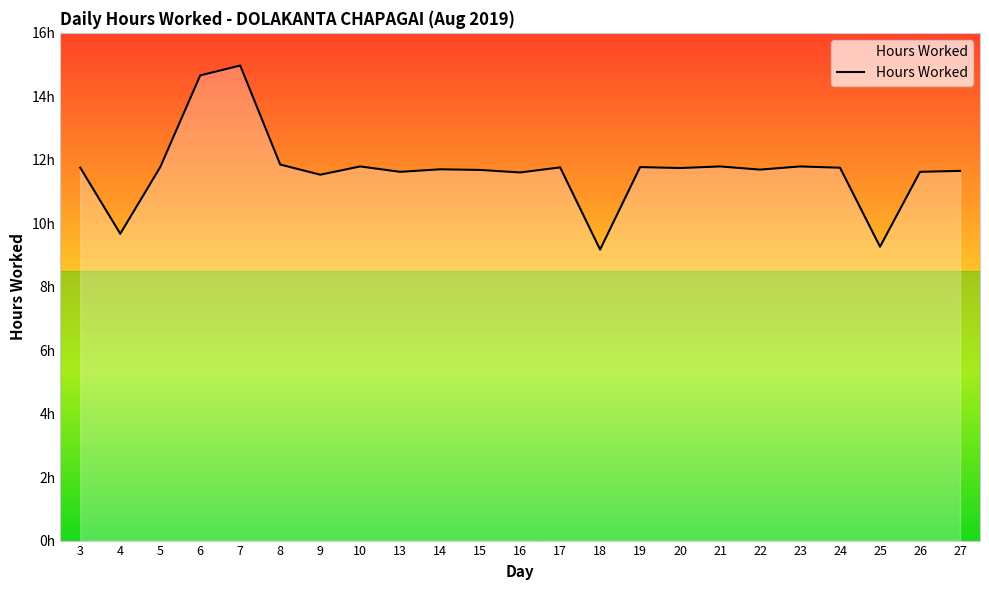

What is the approximate value at 17?

11.8